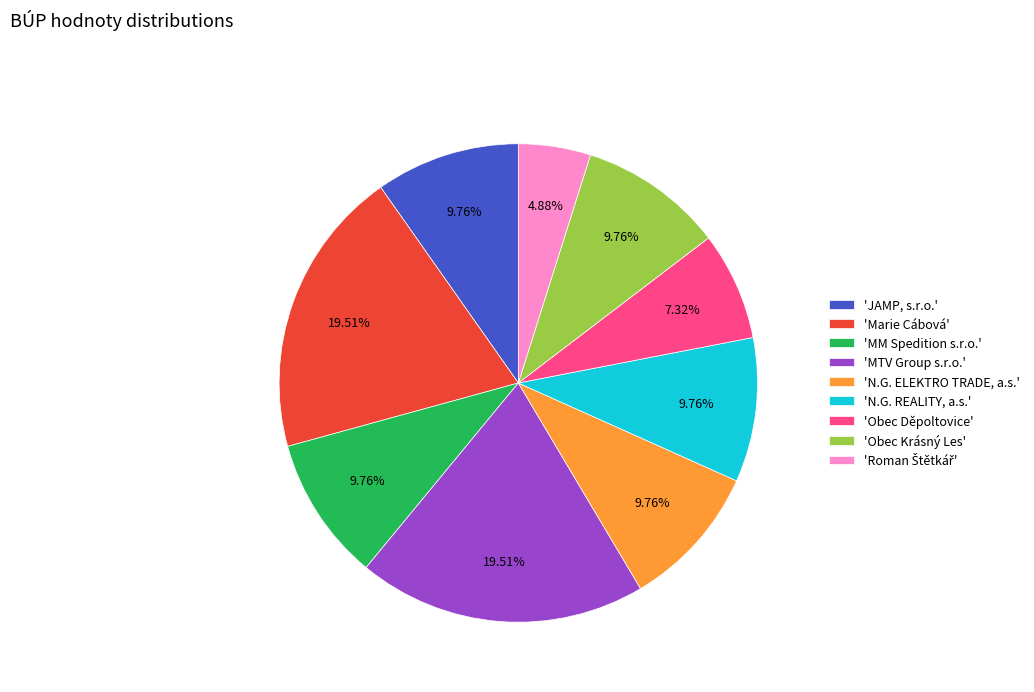

What is the ratio of the value at 'Obec Děpoltovice' to the value at 'Obec Krásný Les'?

0.8